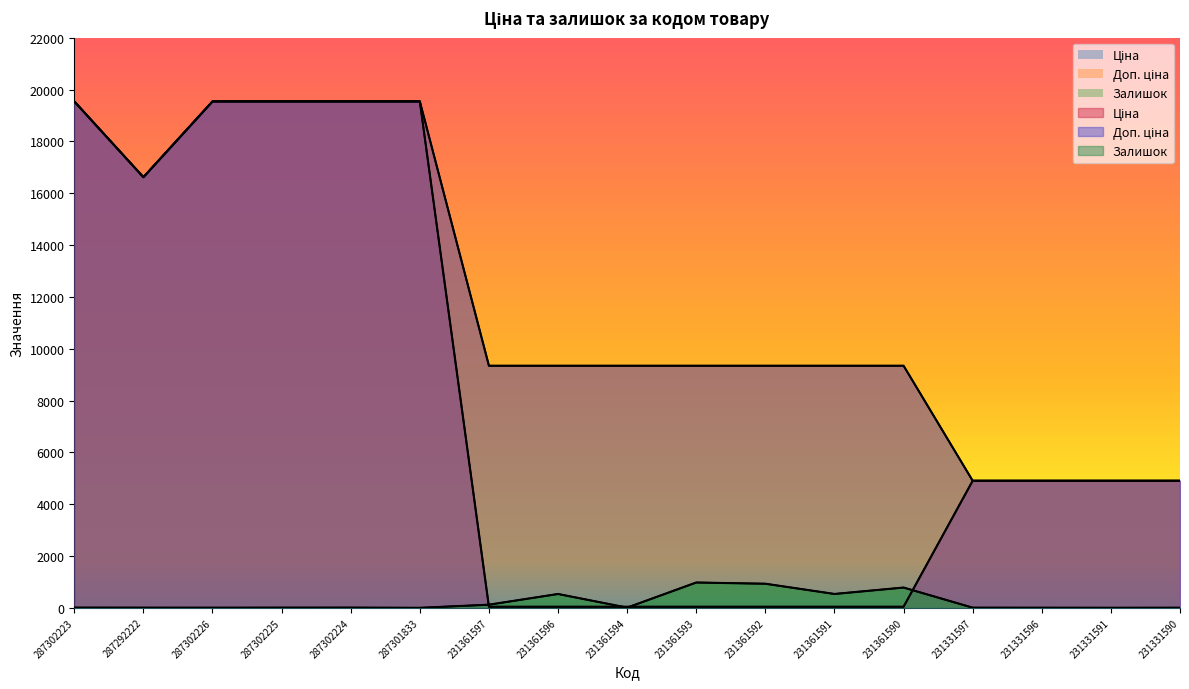

How many lines are shown in the chart?

3